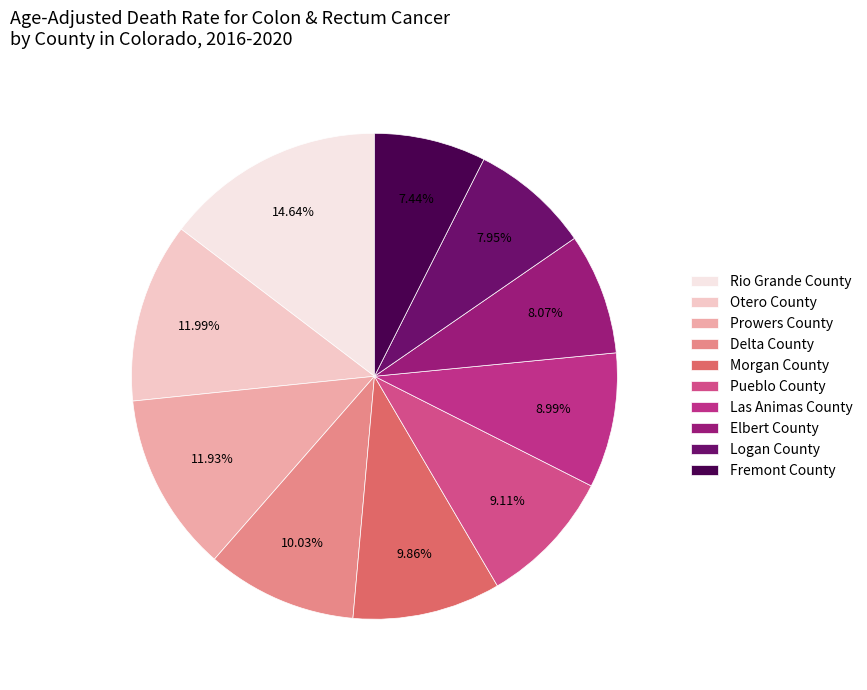

Count the number of slices in the pie.

10